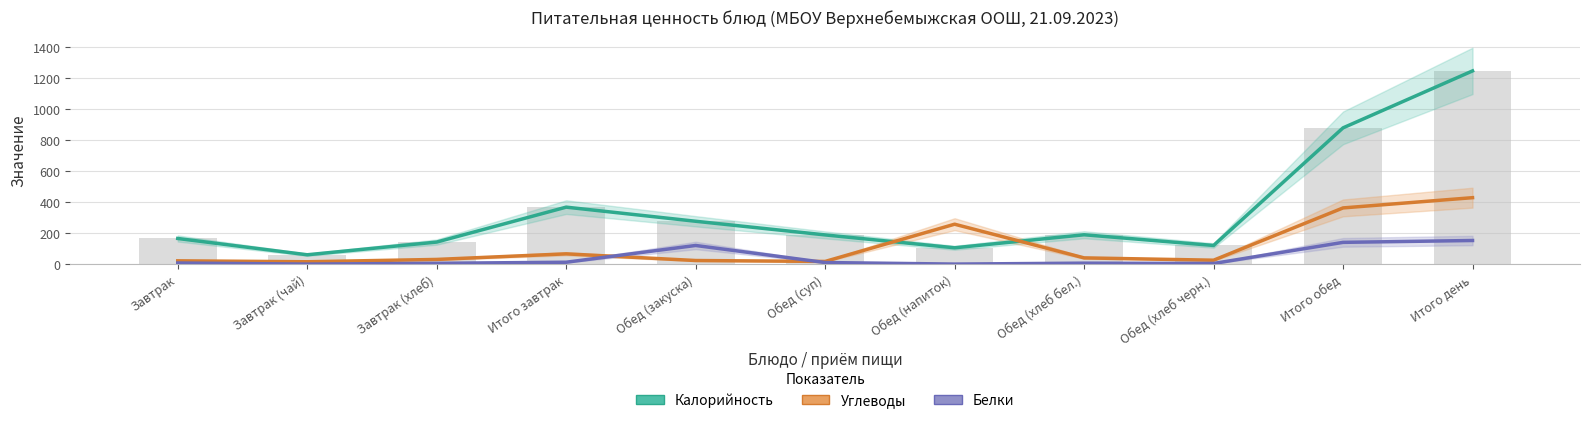

Reading left to right, extract all data points from this chart.

Калорийность: 165	60	142	367	276	188	105	189	120	878	1245
Углеводы: 21	15	30	66	23	17	257	40	25	362	428
Белки: 7	0	5	12	120	10	0	6	4	140	152